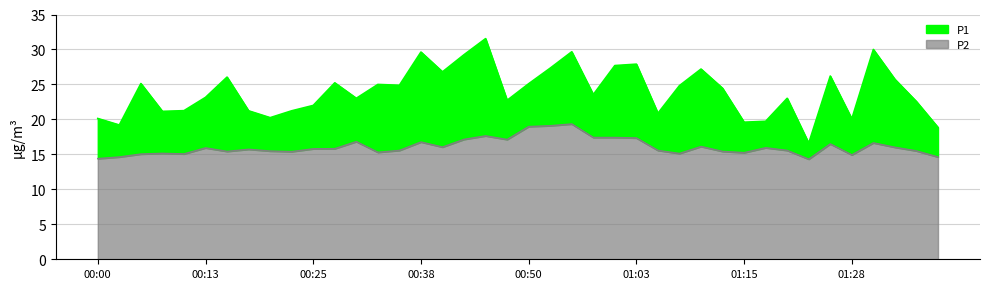

How many values in the P2 series exceed 15?

35